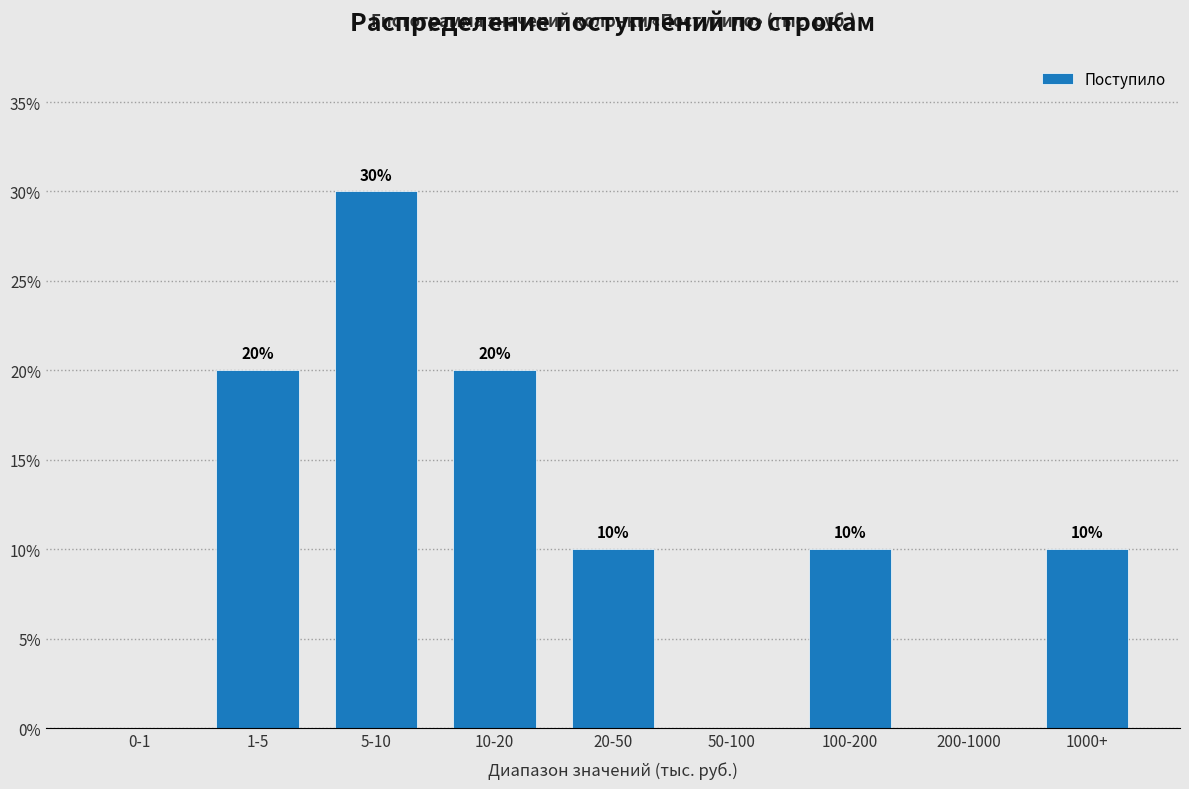

Reading left to right, list all the values displayed in this chart.

0-1=0	1-5=20	5-10=30	10-20=20	20-50=10	50-100=0	100-200=10	200-1000=0	1000+=10